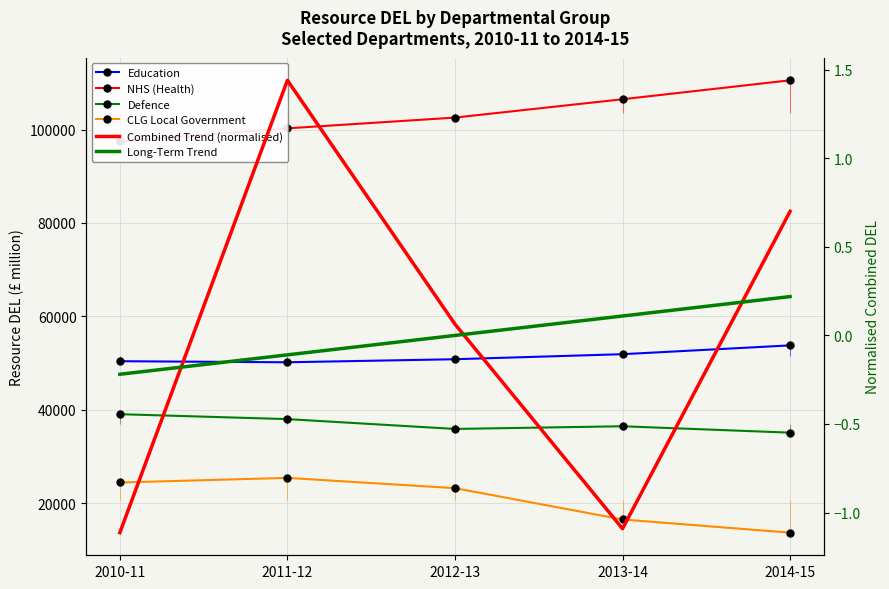

Which series has the largest range (max minus min)?

NHS (Health)